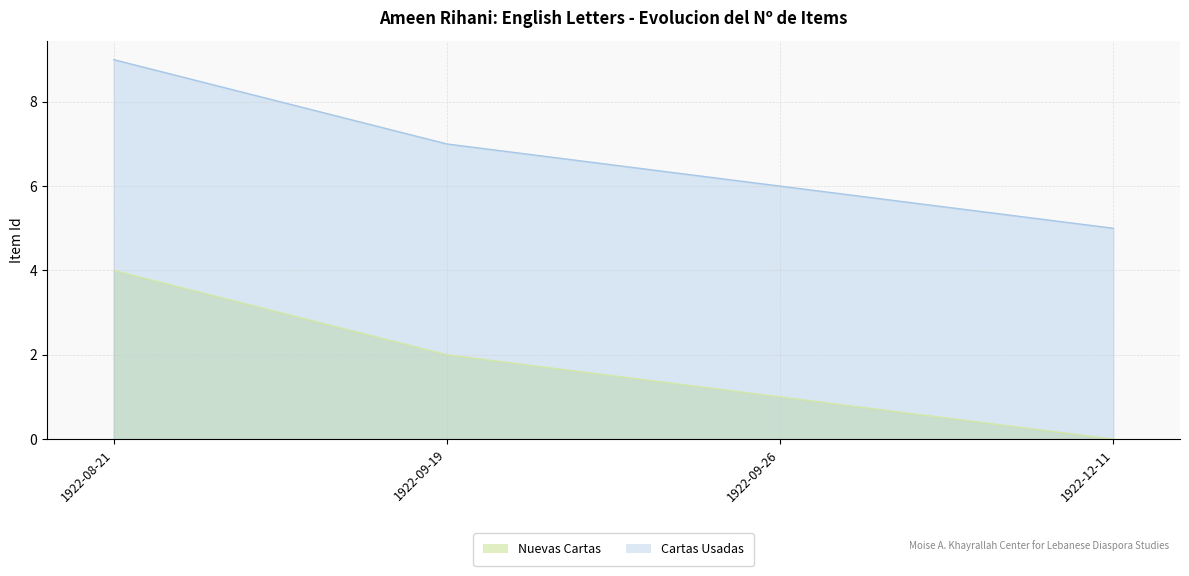

Where is the data nearest to the value 2?

1922-09-19